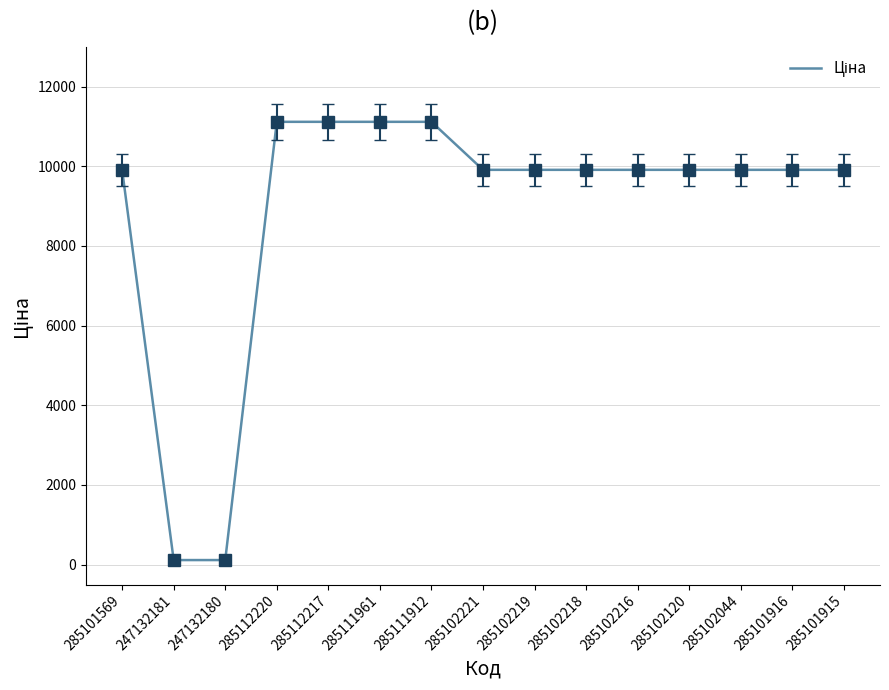

The value at 285102044 is 9908.5. True or false?

True